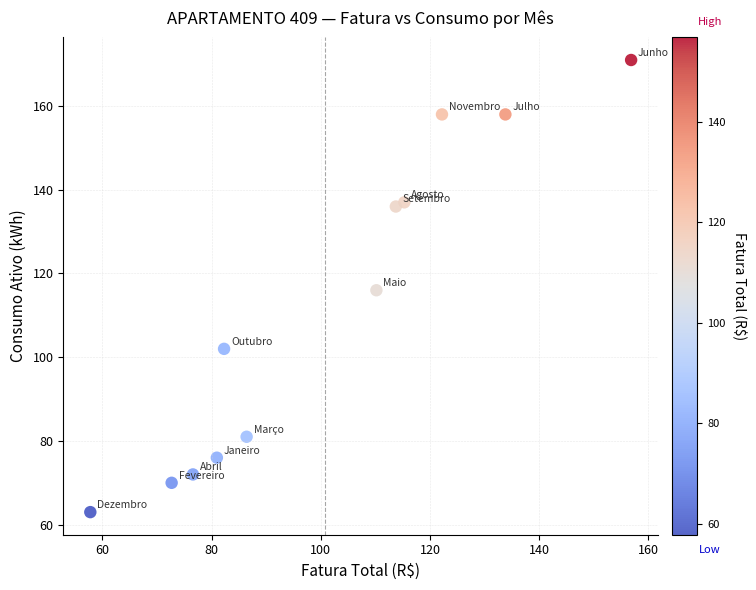

Count the number of points in this scatter plot.

12